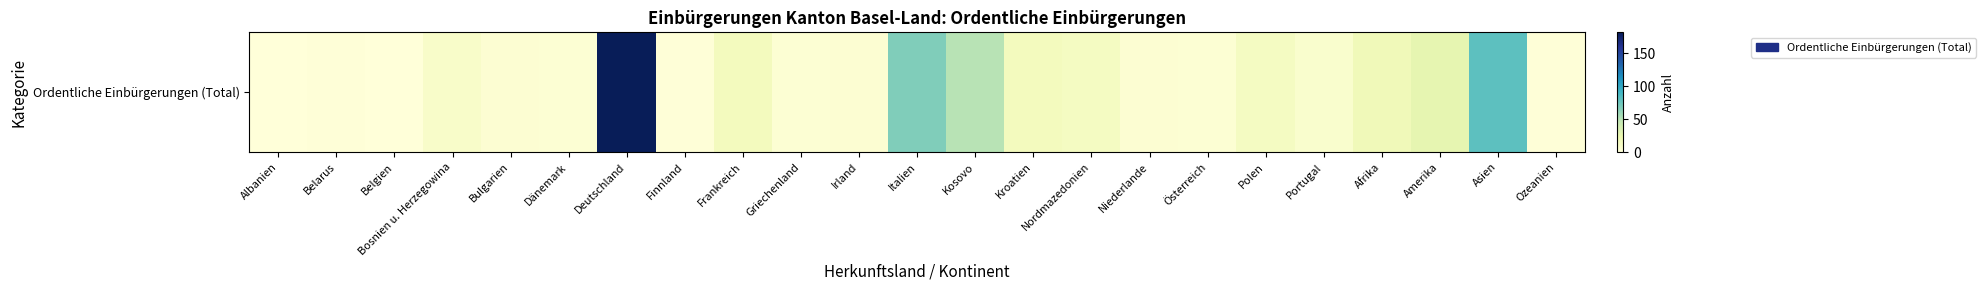

Reading left to right, list all the values displayed in this chart.

Albanien=0	Belarus=1	Belgien=0	Bosnien u. Herzegowina=9	Bulgarien=4	Dänemark=3	Deutschland=182	Finnland=1	Frankreich=15	Griechenland=3	Irland=4	Italien=68	Kosovo=50	Kroatien=15	Nordmazedonien=13	Niederlande=4	Österreich=3	Polen=13	Portugal=7	Afrika=18	Amerika=27	Asien=81	Ozeanien=1